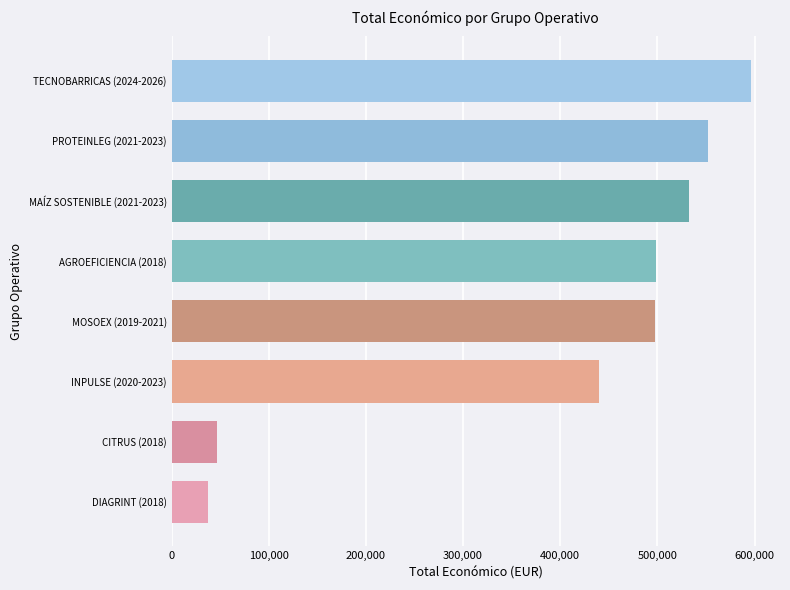

What is the ratio of the value at MOSOEX (2019-2021) to the value at DIAGRINT (2018)?

13.1